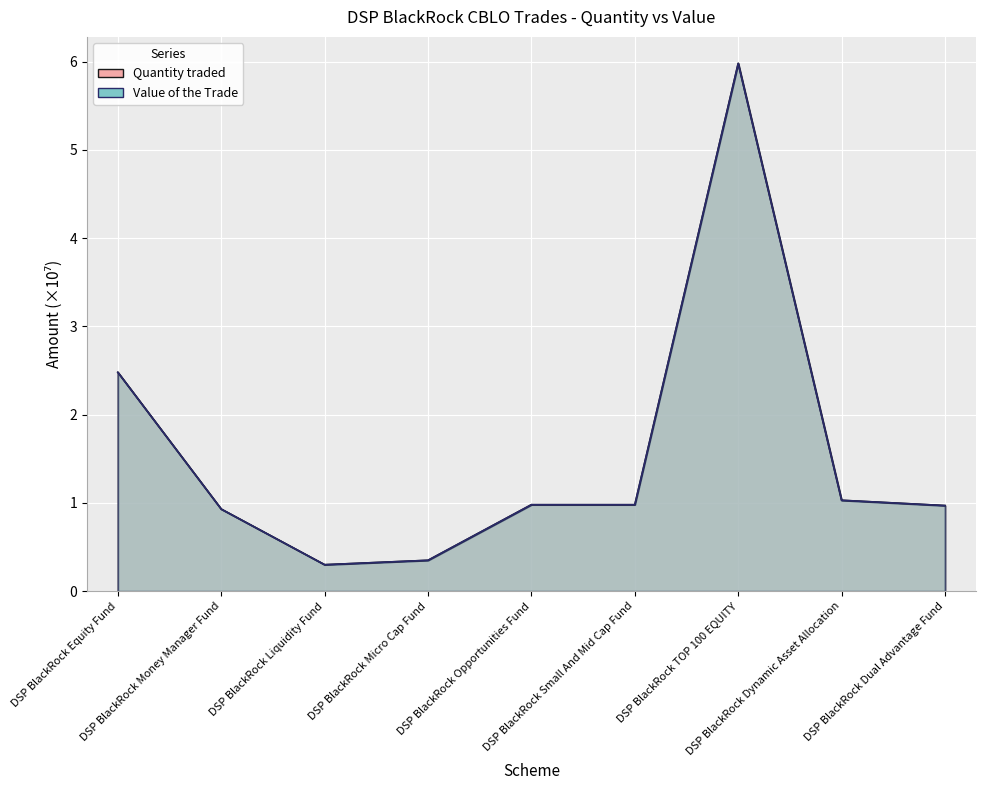

Reading left to right, what are all the values shown in this chart?

Quantity traded: DSP BlackRock Equity Fund=2.5	DSP BlackRock Money Manager Fund=0.9	DSP BlackRock Liquidity Fund=0.3	DSP BlackRock Micro Cap Fund=0.3	DSP BlackRock Opportunities Fund=1.0	DSP BlackRock Small And Mid Cap Fund=1.0	DSP BlackRock TOP 100 EQUITY=6.0	DSP BlackRock Dynamic Asset Allocation=1.0	DSP BlackRock Dual Advantage Fund=1.0
Value of the Trade: DSP BlackRock Equity Fund=2.5	DSP BlackRock Money Manager Fund=0.9	DSP BlackRock Liquidity Fund=0.3	DSP BlackRock Micro Cap Fund=0.3	DSP BlackRock Opportunities Fund=1.0	DSP BlackRock Small And Mid Cap Fund=1.0	DSP BlackRock TOP 100 EQUITY=6.0	DSP BlackRock Dynamic Asset Allocation=1.0	DSP BlackRock Dual Advantage Fund=1.0